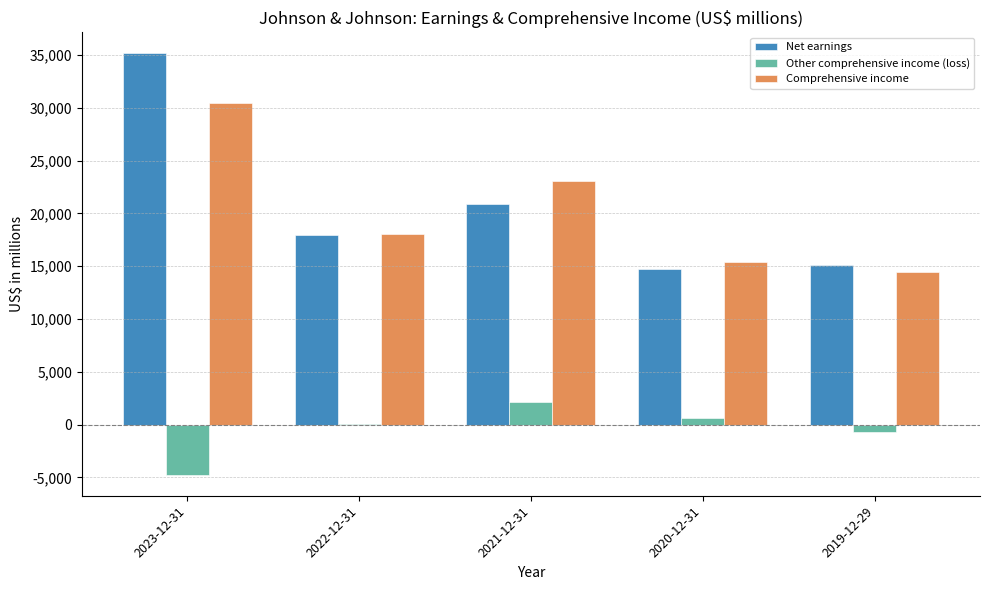

Which series has the largest total across all categories?

Net earnings